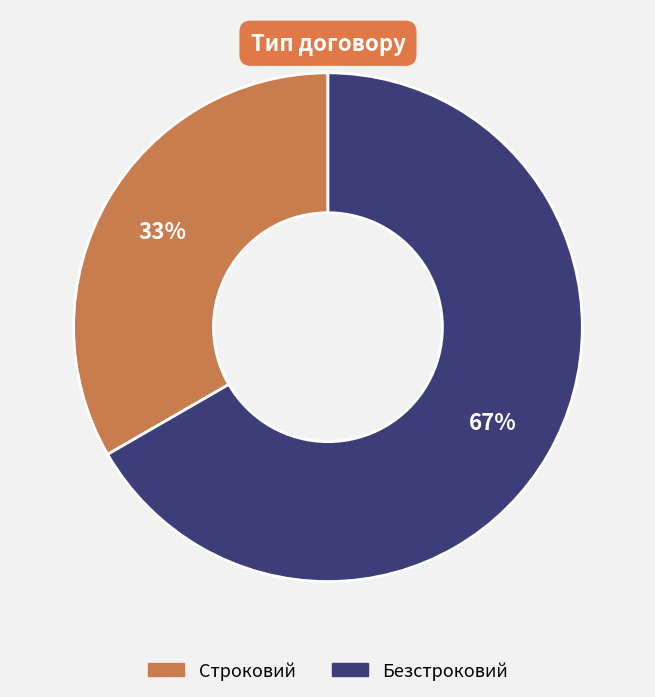

Is the sum of Строковий and Безстроковий greater than half?

Yes